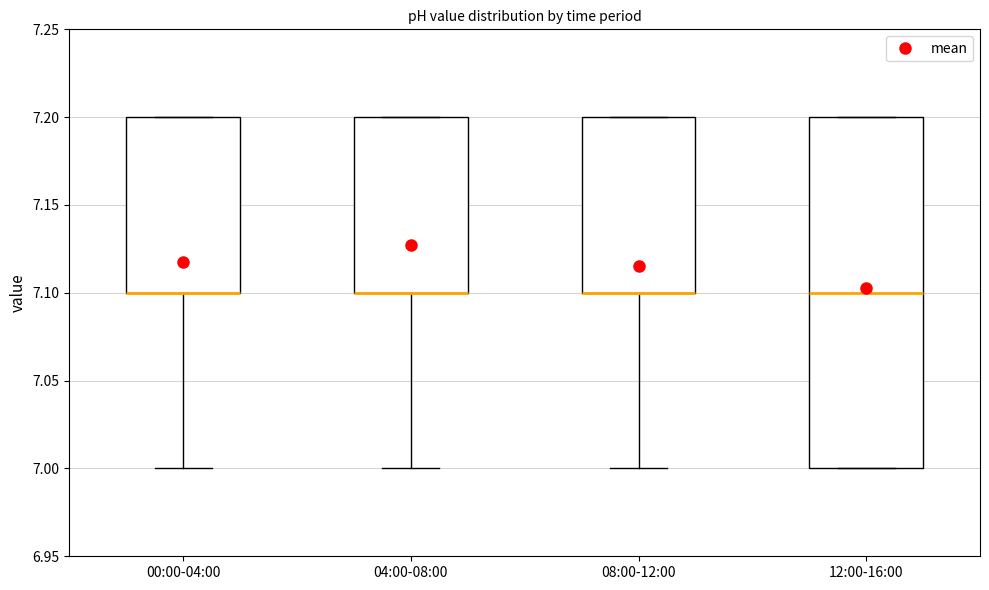

Comparing the boxes themselves (not the whiskers), which one is the tallest?

12:00-16:00